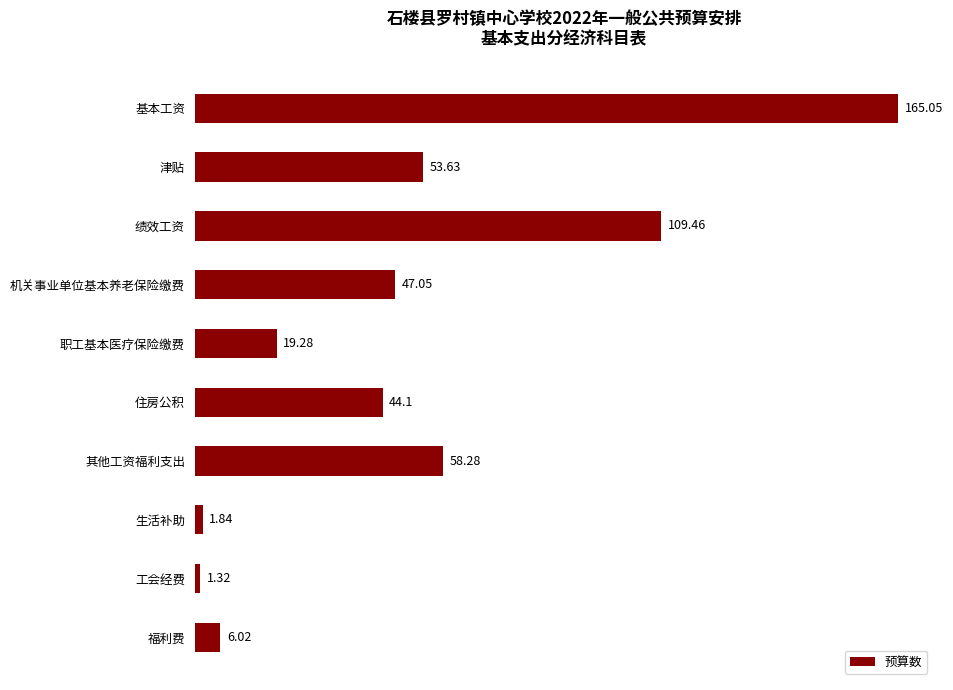

Approximately how many times larger is the value at 职工基本医疗保险缴费 compared to 机关事业单位基本养老保险缴费?

0.4